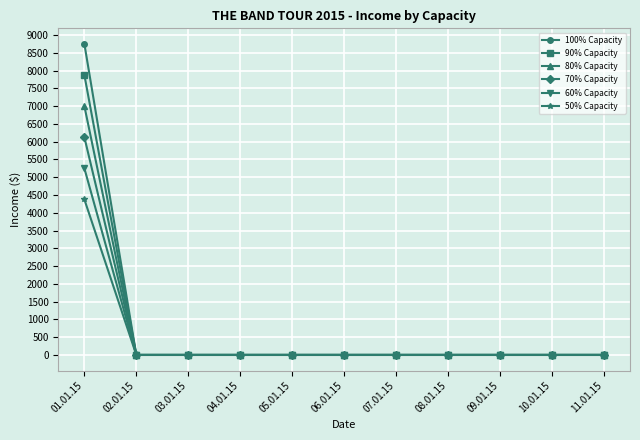

At how many categories does at least one series exceed 1074?

1